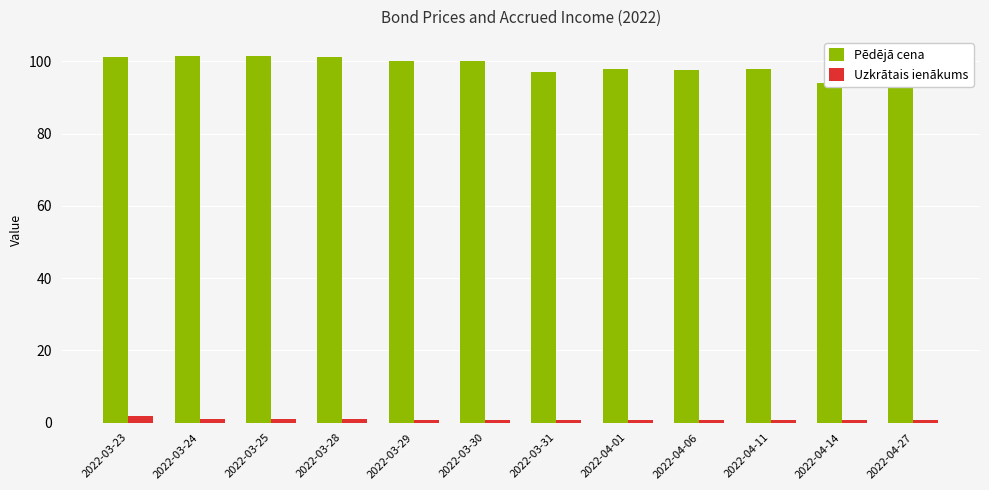

Where is Pēdējā cena nearest to the value 97?

2022-03-31